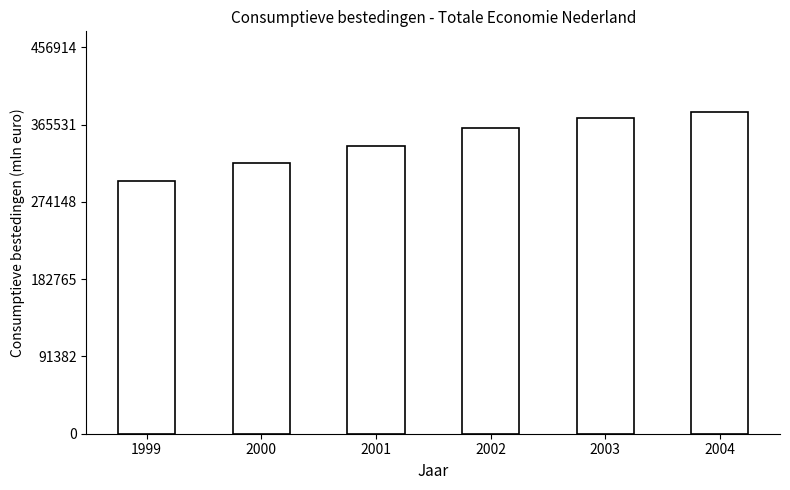

What is the approximate value at 2002?

361580